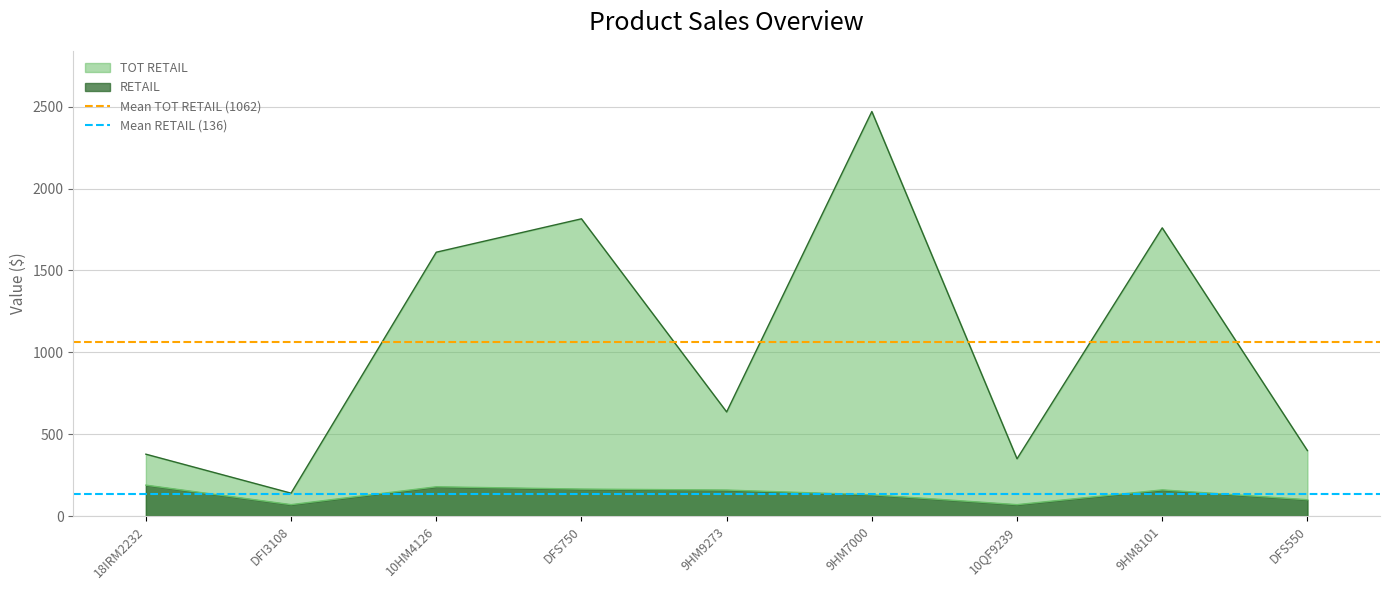

True or false: Mean RETAIL (136) has a value of 135.8 at 18IRM2232.

True